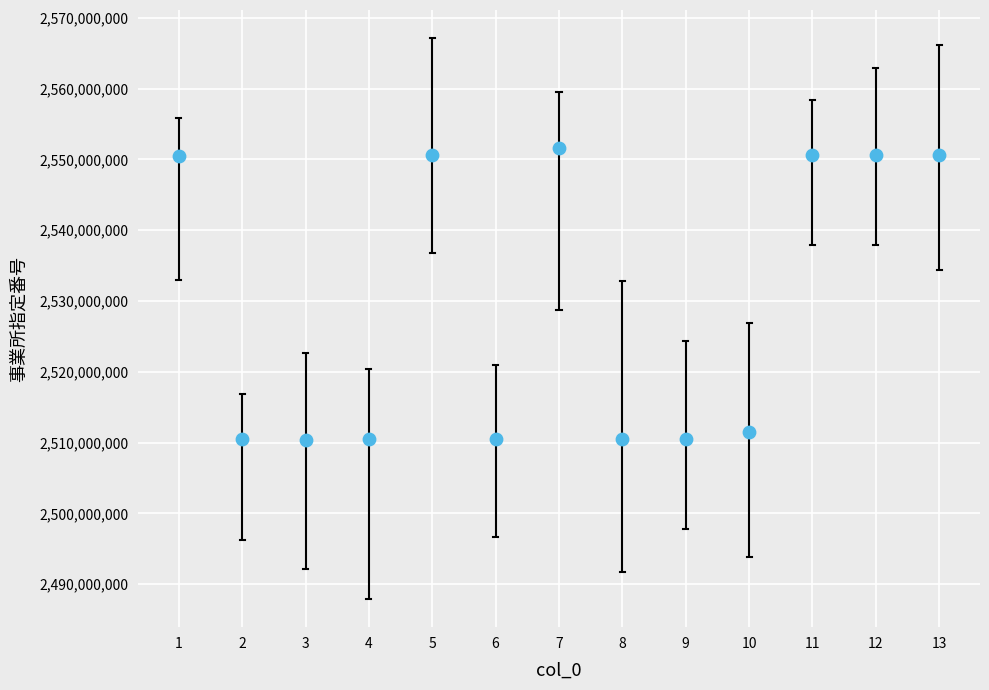

What is the range of X values (max minus min)?

12